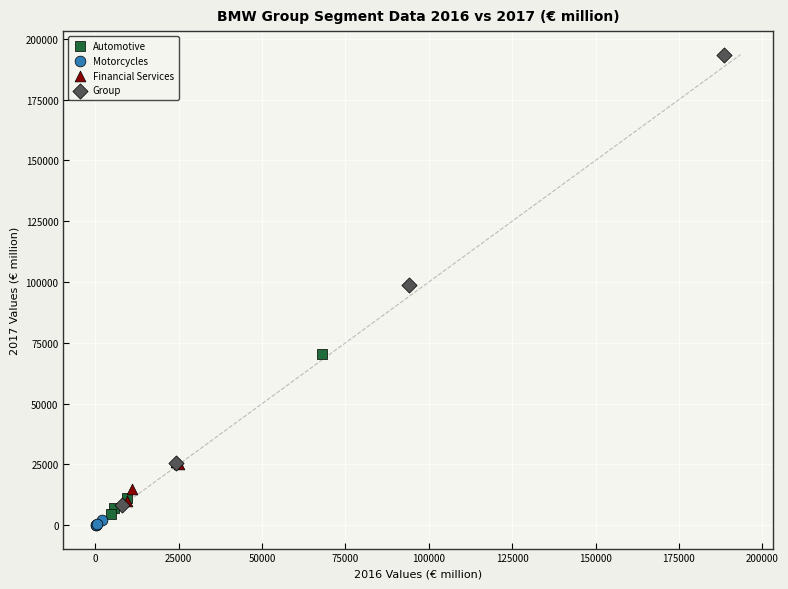

Which series contains the highest Y value?

Group